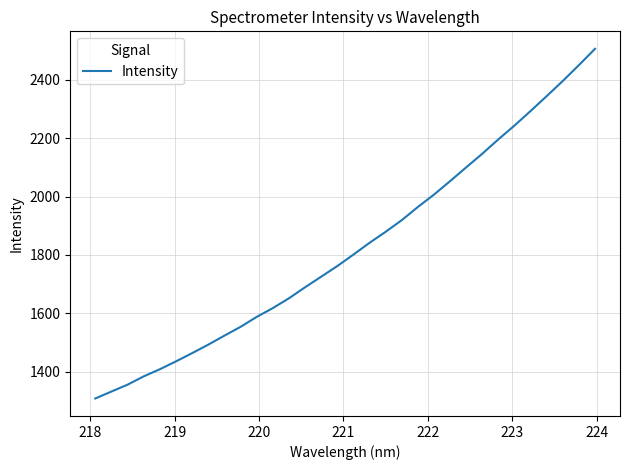

True or false: the data has more than 1 interior local peaks.

False